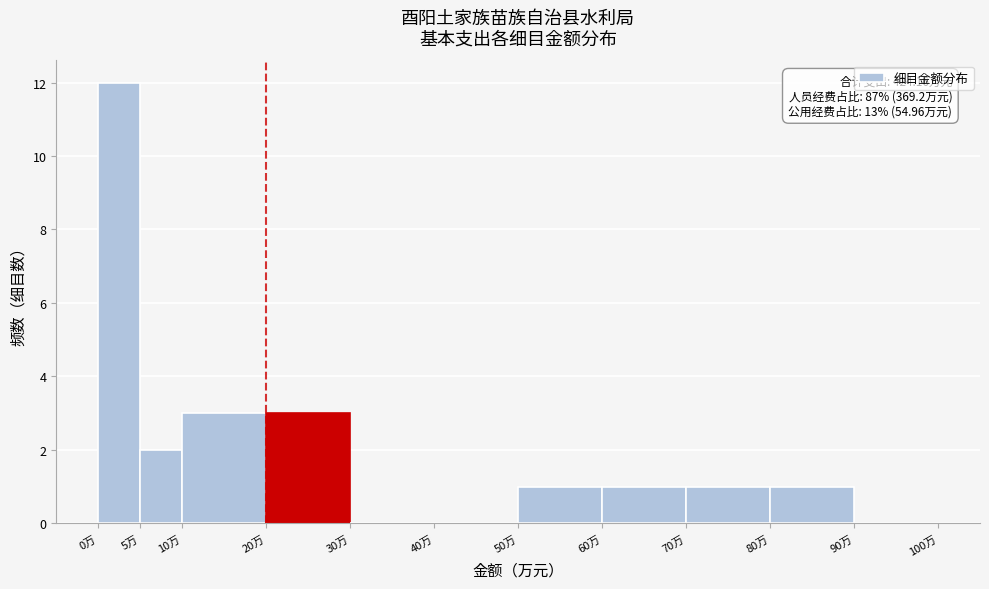

Over which range of the x-axis is the bar tallest?

0 to 5